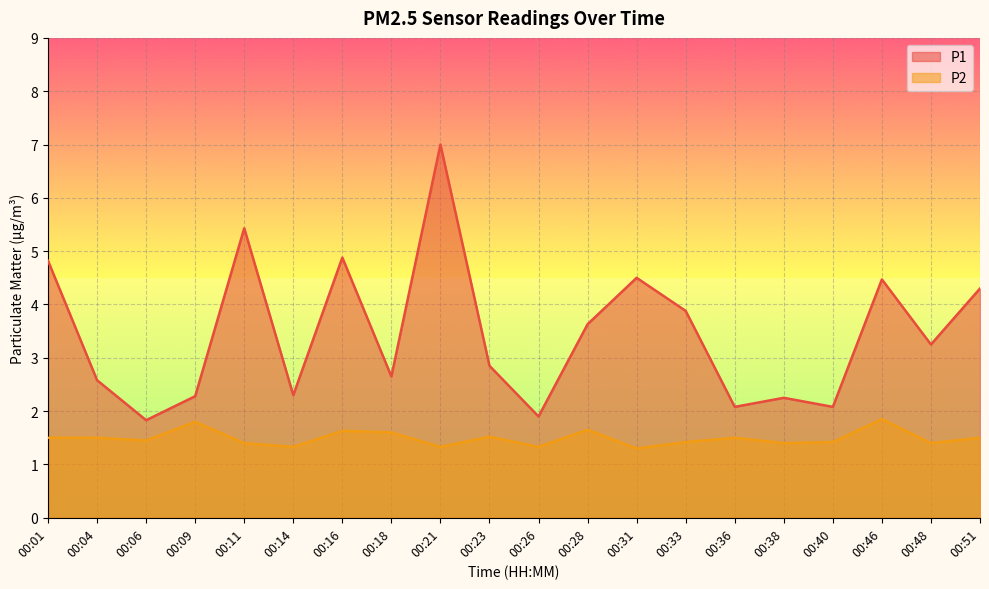

What are all the series names shown in the legend?

P1, P2